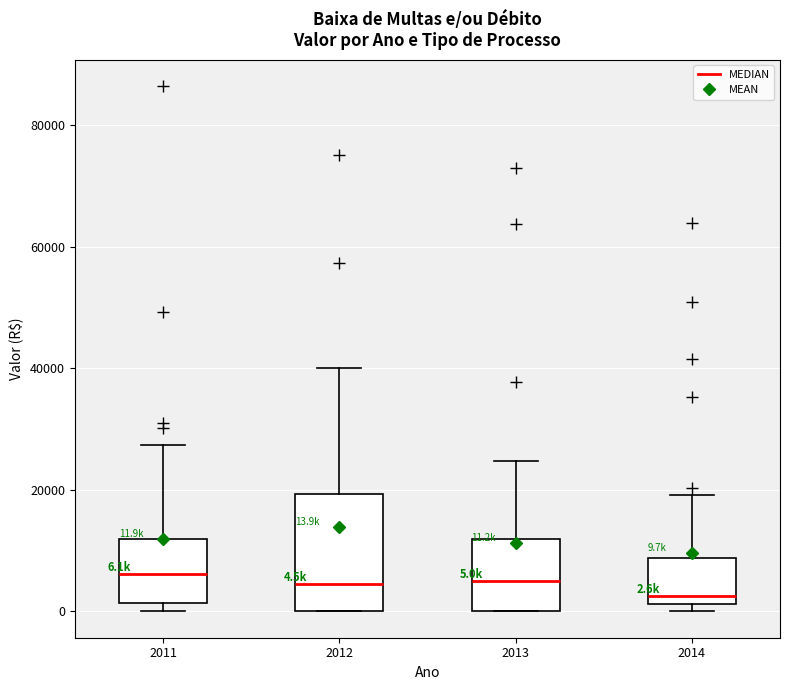

Which box is the tallest, from its lower edge to its upper edge?

2012